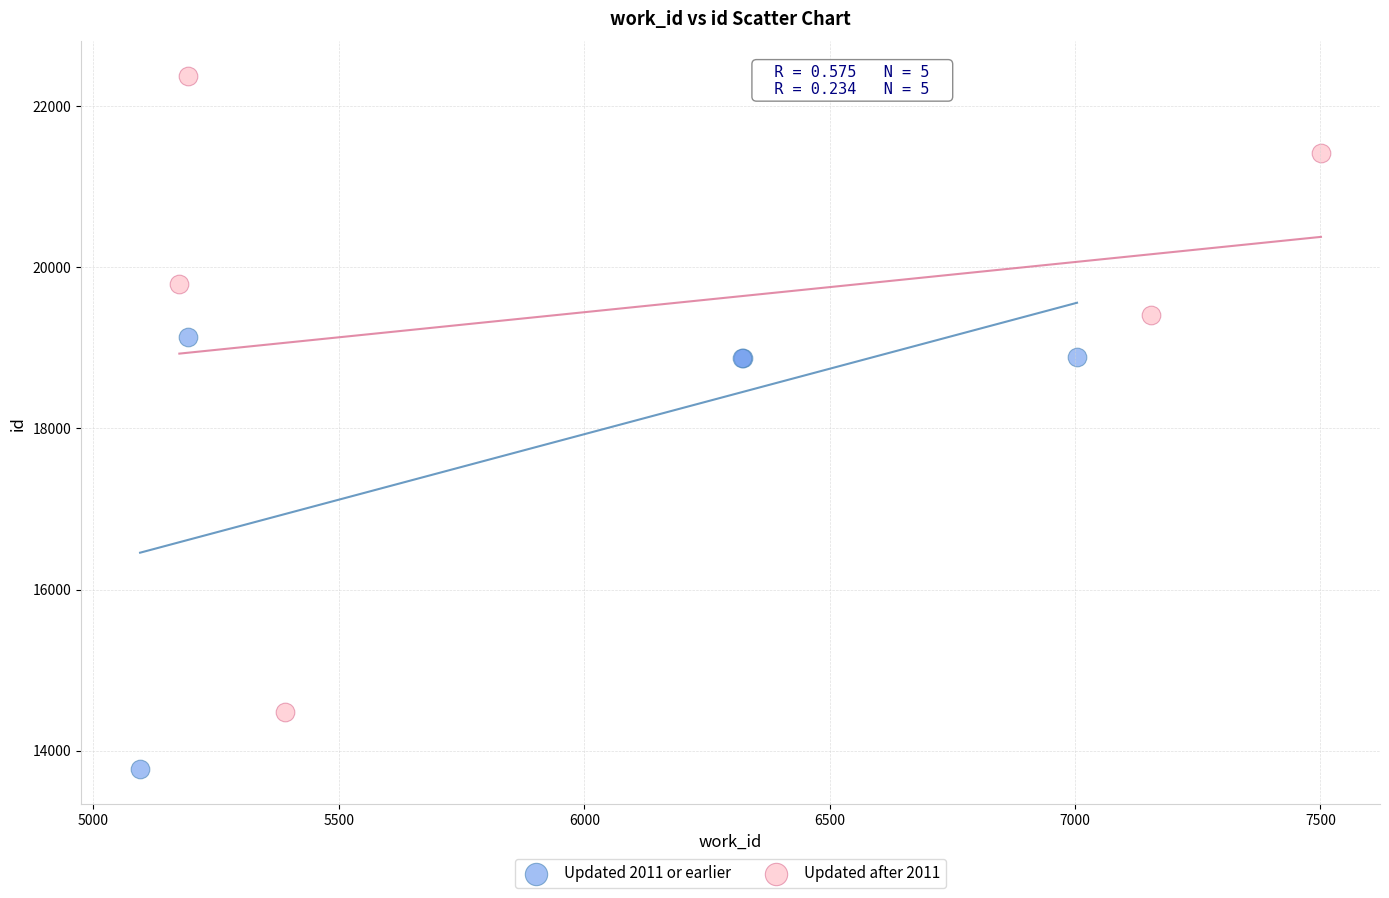

Which series has the largest Y range (max minus min)?

Updated after 2011